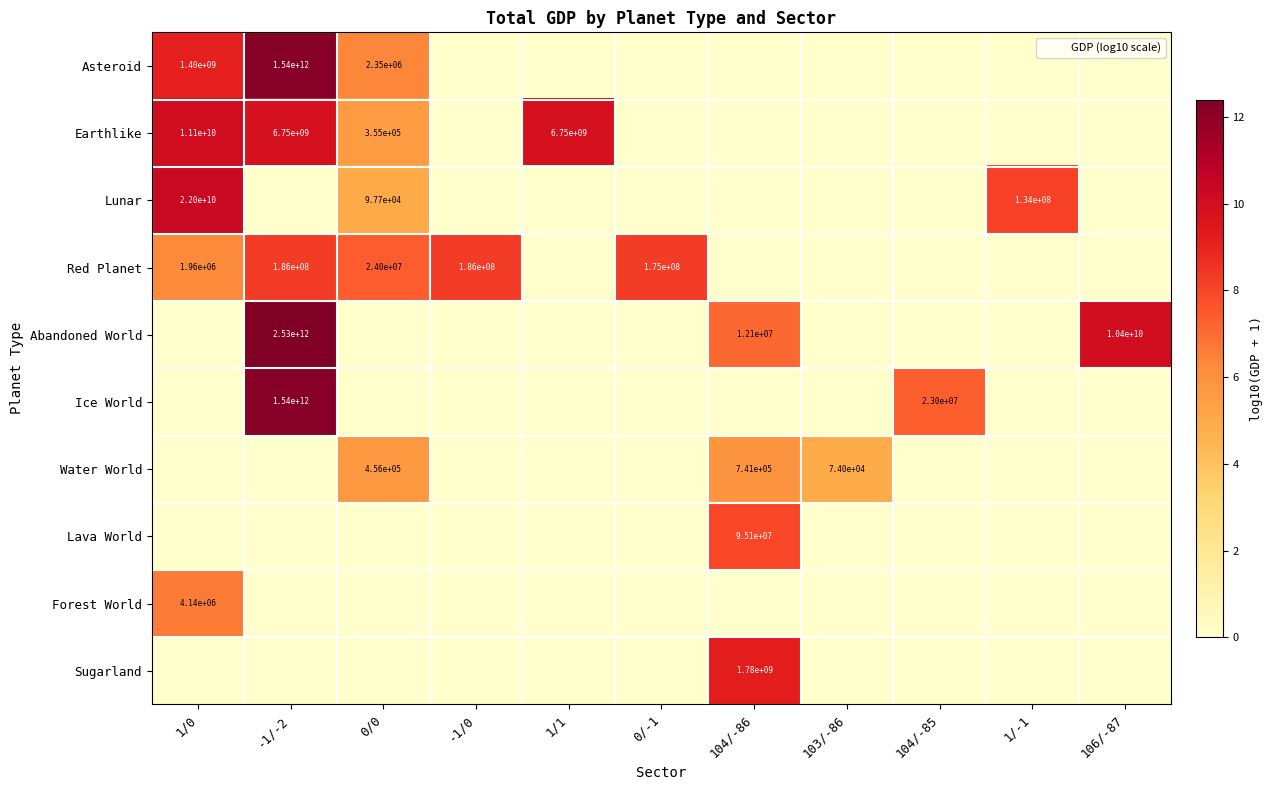

What is the approximate value of Water World at 104/-86?

5.9